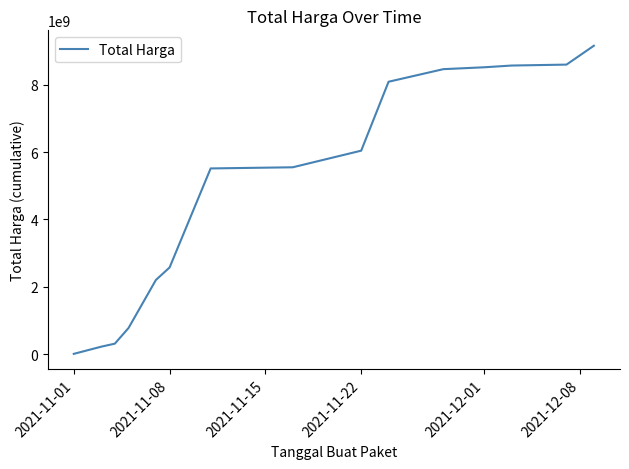

What is the difference between the maximum and minimum values?

9143583885